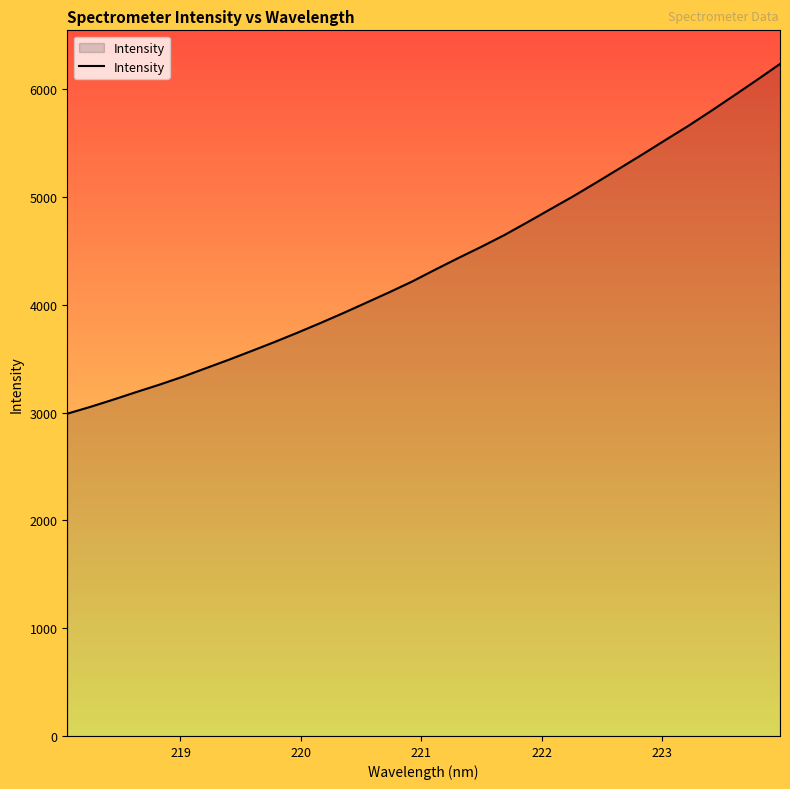

What is the maximum value shown in the chart?

6237.2